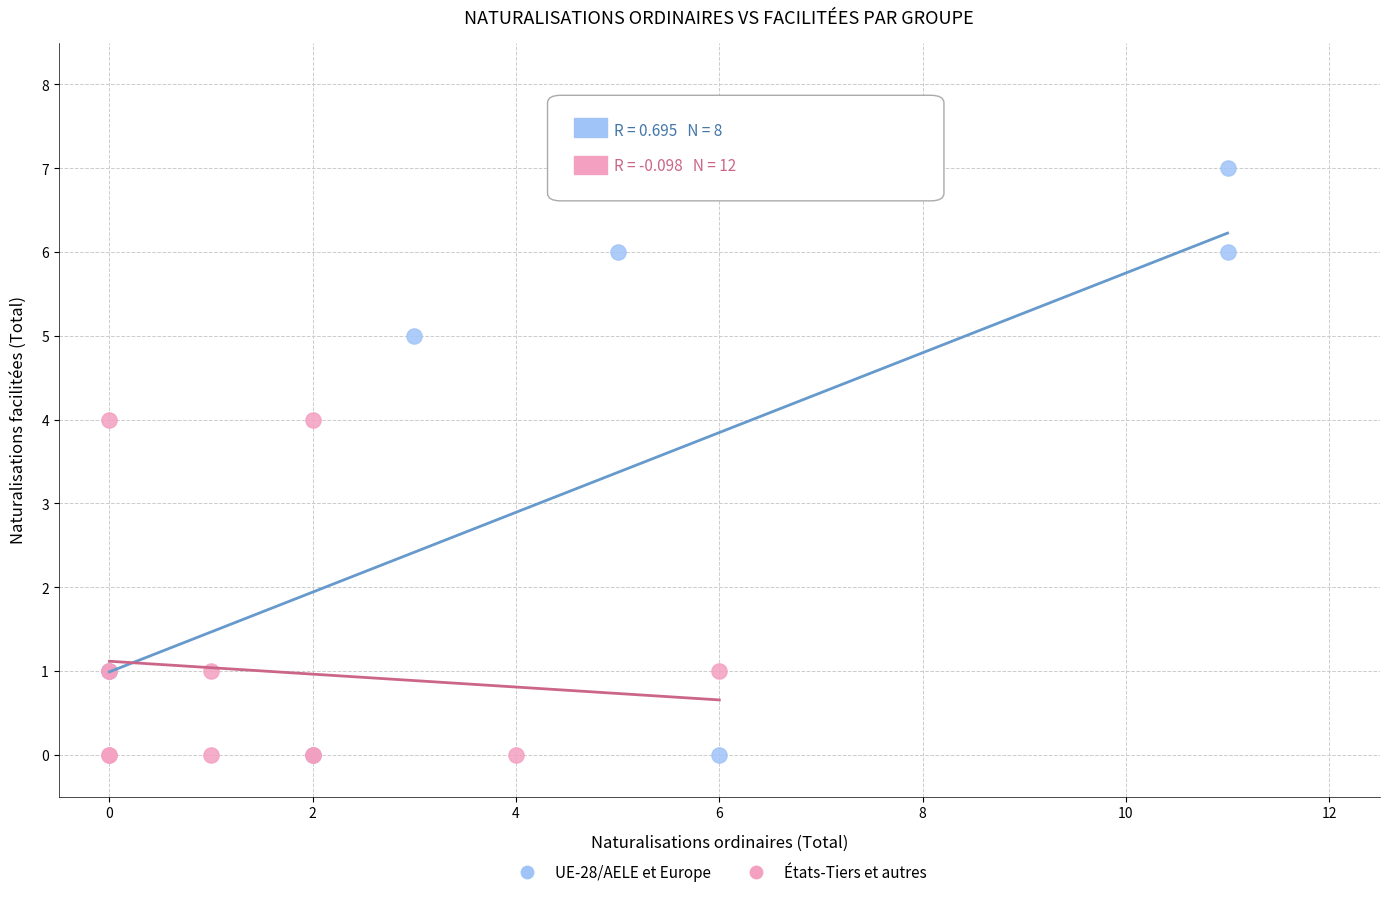

Which series contains the highest Y value?

UE-28/AELE et Europe